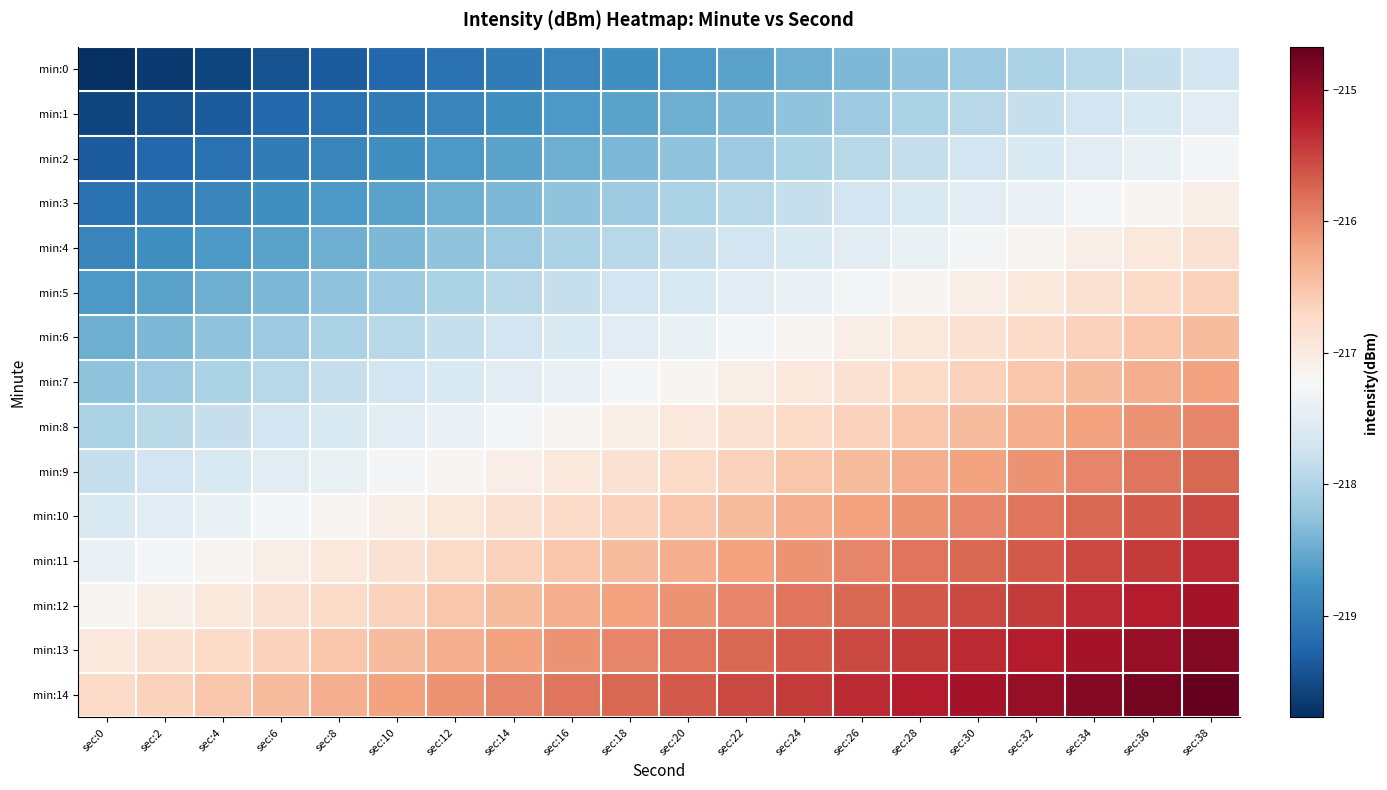

Reading right to left, extract all data points from this chart.

min:0: sec:38=-217.7	sec:36=-217.8	sec:34=-217.9	sec:32=-218.0	sec:30=-218.1	sec:28=-218.3	sec:26=-218.4	sec:24=-218.5	sec:22=-218.6	sec:20=-218.7	sec:18=-218.8	sec:16=-218.9	sec:14=-219.0	sec:12=-219.1	sec:10=-219.2	sec:8=-219.3	sec:6=-219.4	sec:4=-219.6	sec:2=-219.7	sec:0=-219.8
min:1: sec:38=-217.5	sec:36=-217.6	sec:34=-217.7	sec:32=-217.8	sec:30=-217.9	sec:28=-218.0	sec:26=-218.1	sec:24=-218.3	sec:22=-218.4	sec:20=-218.5	sec:18=-218.6	sec:16=-218.7	sec:14=-218.8	sec:12=-218.9	sec:10=-219.0	sec:8=-219.1	sec:6=-219.2	sec:4=-219.3	sec:2=-219.4	sec:0=-219.6
min:2: sec:38=-217.3	sec:36=-217.4	sec:34=-217.5	sec:32=-217.6	sec:30=-217.7	sec:28=-217.8	sec:26=-217.9	sec:24=-218.0	sec:22=-218.1	sec:20=-218.3	sec:18=-218.4	sec:16=-218.5	sec:14=-218.6	sec:12=-218.7	sec:10=-218.8	sec:8=-218.9	sec:6=-219.0	sec:4=-219.1	sec:2=-219.2	sec:0=-219.3
min:3: sec:38=-217.1	sec:36=-217.2	sec:34=-217.3	sec:32=-217.4	sec:30=-217.5	sec:28=-217.6	sec:26=-217.7	sec:24=-217.8	sec:22=-217.9	sec:20=-218.0	sec:18=-218.1	sec:16=-218.3	sec:14=-218.4	sec:12=-218.5	sec:10=-218.6	sec:8=-218.7	sec:6=-218.8	sec:4=-218.9	sec:2=-219.0	sec:0=-219.1
min:4: sec:38=-216.8	sec:36=-217.0	sec:34=-217.1	sec:32=-217.2	sec:30=-217.3	sec:28=-217.4	sec:26=-217.5	sec:24=-217.6	sec:22=-217.7	sec:20=-217.8	sec:18=-217.9	sec:16=-218.0	sec:14=-218.1	sec:12=-218.3	sec:10=-218.4	sec:8=-218.5	sec:6=-218.6	sec:4=-218.7	sec:2=-218.8	sec:0=-218.9
min:5: sec:38=-216.6	sec:36=-216.7	sec:34=-216.8	sec:32=-217.0	sec:30=-217.1	sec:28=-217.2	sec:26=-217.3	sec:24=-217.4	sec:22=-217.5	sec:20=-217.6	sec:18=-217.7	sec:16=-217.8	sec:14=-217.9	sec:12=-218.0	sec:10=-218.1	sec:8=-218.3	sec:6=-218.4	sec:4=-218.5	sec:2=-218.6	sec:0=-218.7
min:6: sec:38=-216.4	sec:36=-216.5	sec:34=-216.6	sec:32=-216.7	sec:30=-216.8	sec:28=-217.0	sec:26=-217.1	sec:24=-217.2	sec:22=-217.3	sec:20=-217.4	sec:18=-217.5	sec:16=-217.6	sec:14=-217.7	sec:12=-217.8	sec:10=-217.9	sec:8=-218.0	sec:6=-218.1	sec:4=-218.3	sec:2=-218.4	sec:0=-218.5
min:7: sec:38=-216.2	sec:36=-216.3	sec:34=-216.4	sec:32=-216.5	sec:30=-216.6	sec:28=-216.7	sec:26=-216.8	sec:24=-217.0	sec:22=-217.1	sec:20=-217.2	sec:18=-217.3	sec:16=-217.4	sec:14=-217.5	sec:12=-217.6	sec:10=-217.7	sec:8=-217.8	sec:6=-217.9	sec:4=-218.0	sec:2=-218.1	sec:0=-218.3
min:8: sec:38=-216.0	sec:36=-216.1	sec:34=-216.2	sec:32=-216.3	sec:30=-216.4	sec:28=-216.5	sec:26=-216.6	sec:24=-216.7	sec:22=-216.8	sec:20=-217.0	sec:18=-217.1	sec:16=-217.2	sec:14=-217.3	sec:12=-217.4	sec:10=-217.5	sec:8=-217.6	sec:6=-217.7	sec:4=-217.8	sec:2=-217.9	sec:0=-218.0
min:9: sec:38=-215.8	sec:36=-215.9	sec:34=-216.0	sec:32=-216.1	sec:30=-216.2	sec:28=-216.3	sec:26=-216.4	sec:24=-216.5	sec:22=-216.6	sec:20=-216.7	sec:18=-216.8	sec:16=-217.0	sec:14=-217.1	sec:12=-217.2	sec:10=-217.3	sec:8=-217.4	sec:6=-217.5	sec:4=-217.6	sec:2=-217.7	sec:0=-217.8
min:10: sec:38=-215.5	sec:36=-215.6	sec:34=-215.8	sec:32=-215.9	sec:30=-216.0	sec:28=-216.1	sec:26=-216.2	sec:24=-216.3	sec:22=-216.4	sec:20=-216.5	sec:18=-216.6	sec:16=-216.7	sec:14=-216.8	sec:12=-217.0	sec:10=-217.1	sec:8=-217.2	sec:6=-217.3	sec:4=-217.4	sec:2=-217.5	sec:0=-217.6
min:11: sec:38=-215.3	sec:36=-215.4	sec:34=-215.5	sec:32=-215.6	sec:30=-215.8	sec:28=-215.9	sec:26=-216.0	sec:24=-216.1	sec:22=-216.2	sec:20=-216.3	sec:18=-216.4	sec:16=-216.5	sec:14=-216.6	sec:12=-216.7	sec:10=-216.8	sec:8=-217.0	sec:6=-217.1	sec:4=-217.2	sec:2=-217.3	sec:0=-217.4
min:12: sec:38=-215.1	sec:36=-215.2	sec:34=-215.3	sec:32=-215.4	sec:30=-215.5	sec:28=-215.6	sec:26=-215.8	sec:24=-215.9	sec:22=-216.0	sec:20=-216.1	sec:18=-216.2	sec:16=-216.3	sec:14=-216.4	sec:12=-216.5	sec:10=-216.6	sec:8=-216.7	sec:6=-216.8	sec:4=-217.0	sec:2=-217.1	sec:0=-217.2
min:13: sec:38=-214.9	sec:36=-215.0	sec:34=-215.1	sec:32=-215.2	sec:30=-215.3	sec:28=-215.4	sec:26=-215.5	sec:24=-215.6	sec:22=-215.8	sec:20=-215.9	sec:18=-216.0	sec:16=-216.1	sec:14=-216.2	sec:12=-216.3	sec:10=-216.4	sec:8=-216.5	sec:6=-216.6	sec:4=-216.7	sec:2=-216.8	sec:0=-217.0
min:14: sec:38=-214.7	sec:36=-214.8	sec:34=-214.9	sec:32=-215.0	sec:30=-215.1	sec:28=-215.2	sec:26=-215.3	sec:24=-215.4	sec:22=-215.5	sec:20=-215.6	sec:18=-215.8	sec:16=-215.9	sec:14=-216.0	sec:12=-216.1	sec:10=-216.2	sec:8=-216.3	sec:6=-216.4	sec:4=-216.5	sec:2=-216.6	sec:0=-216.7